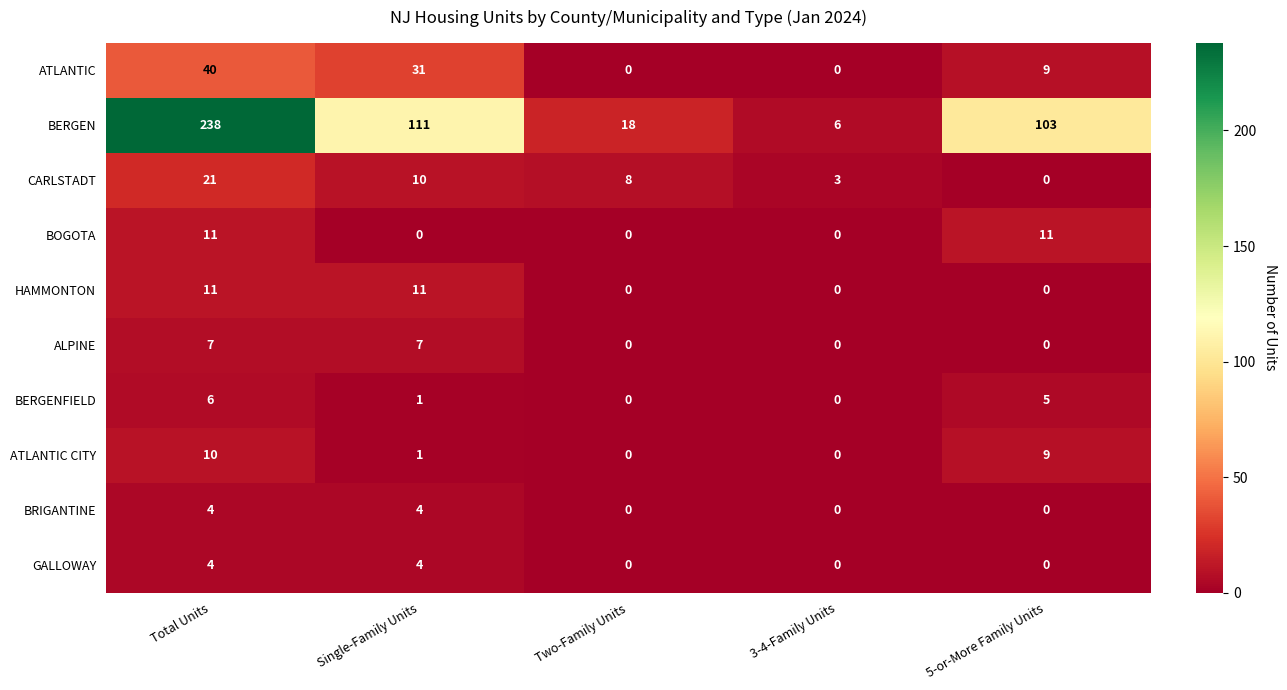

What is the total value across all series at 3-4-Family Units?

9